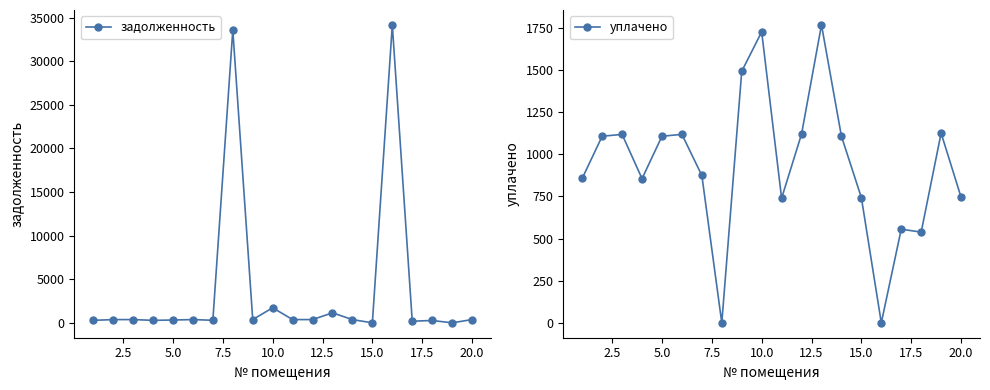

Does the chart have visible grid lines?

No